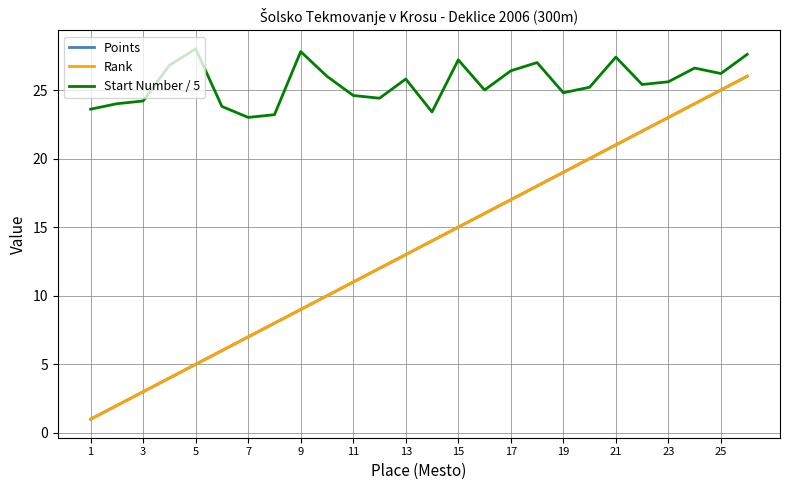

Does the chart display data point markers on the line(s)?

No